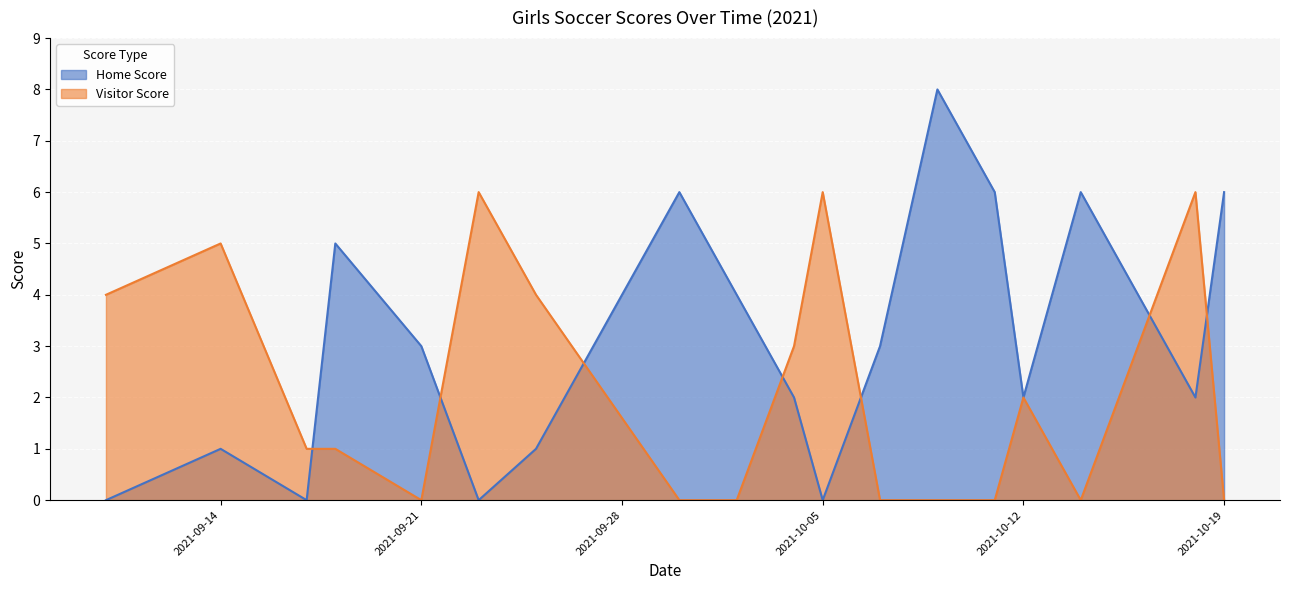

What is the spread (max minus min) of values at 2021-09-14?

4